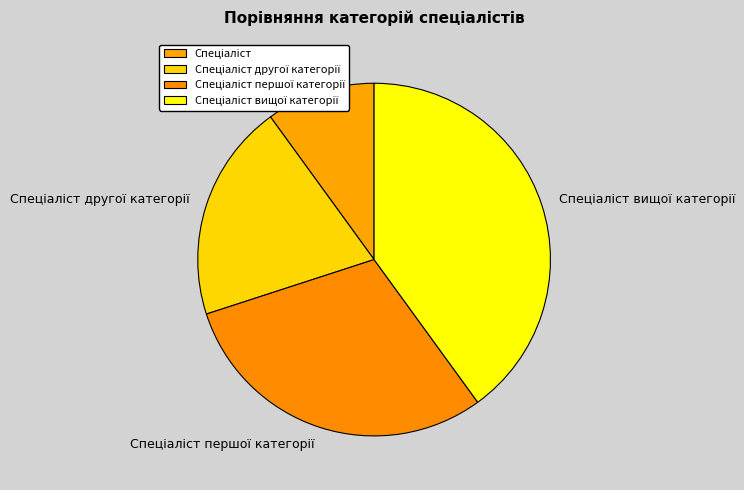

How many segments does this pie chart have?

4